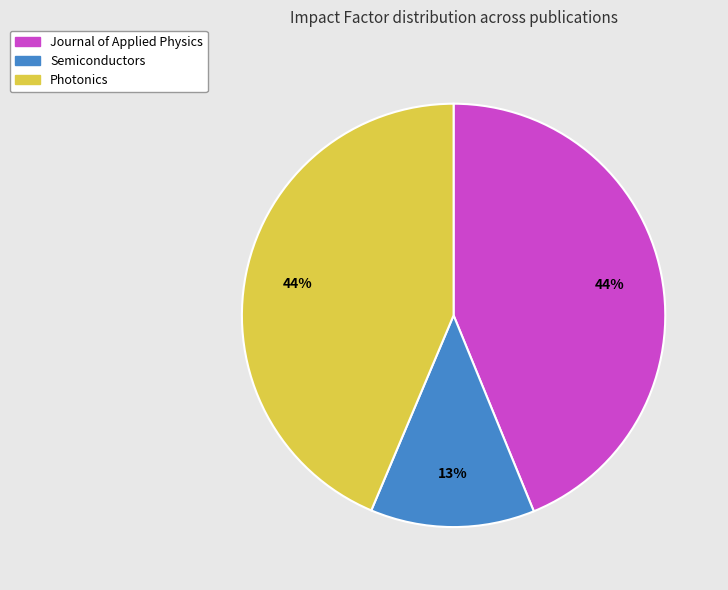

What is the smallest slice in the pie chart?

Semiconductors